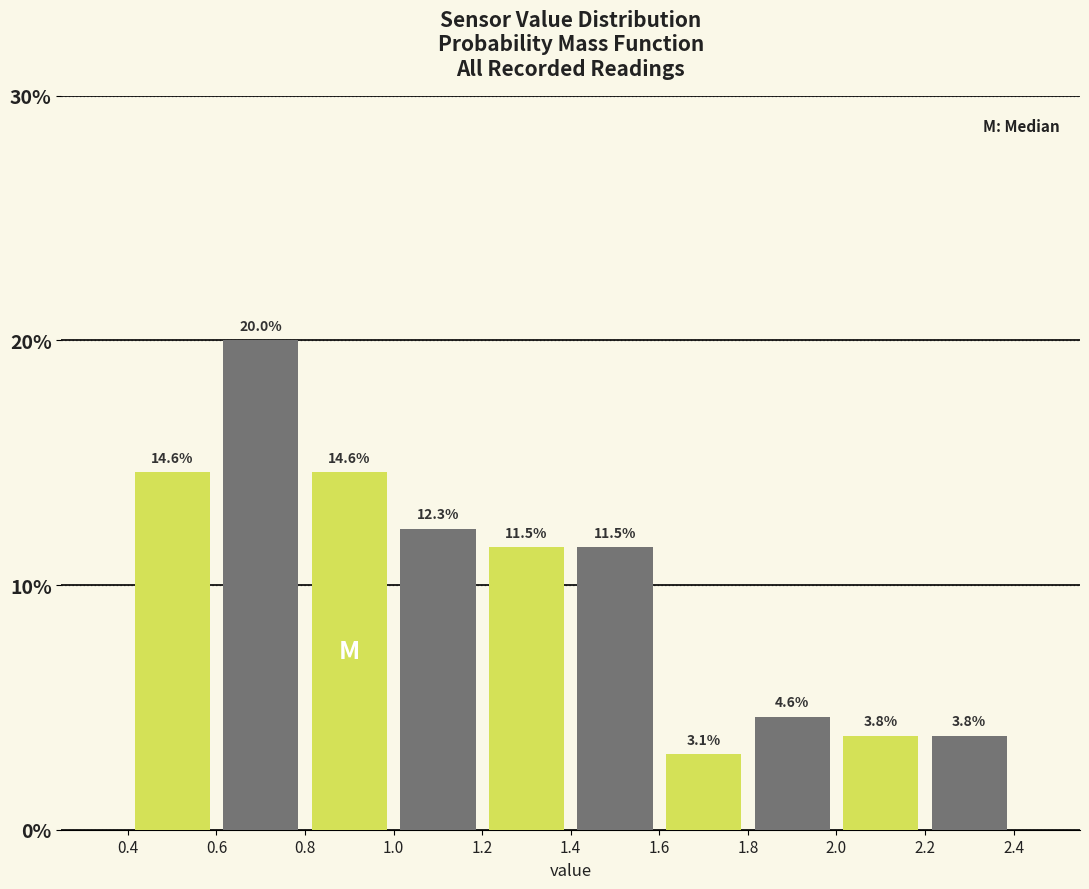

Reading left to right, transcribe this chart: for each bar, give the range it covers on the x-axis and its height.

0.4 to 0.6: 14.6
0.6 to 0.8: 20.0
0.8 to 1.0: 14.6
1.0 to 1.2: 12.3
1.2 to 1.4: 11.5
1.4 to 1.6: 11.5
1.6 to 1.8: 3.1
1.8 to 2.0: 4.6
2.0 to 2.2: 3.8
2.2 to 2.4: 3.8